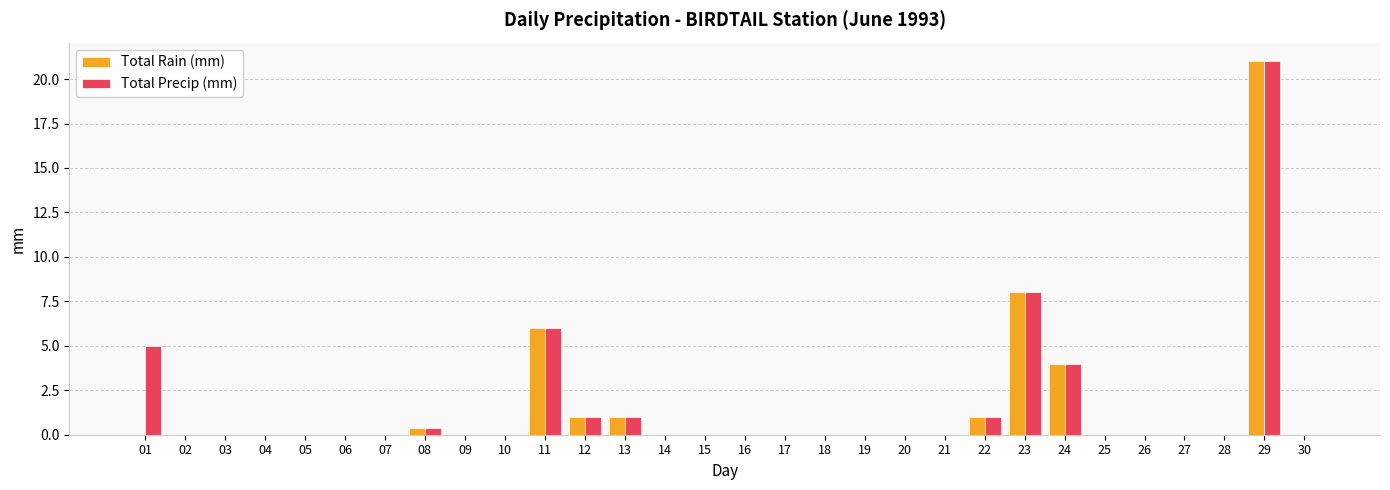

At which category is the sum across all series the highest?

29